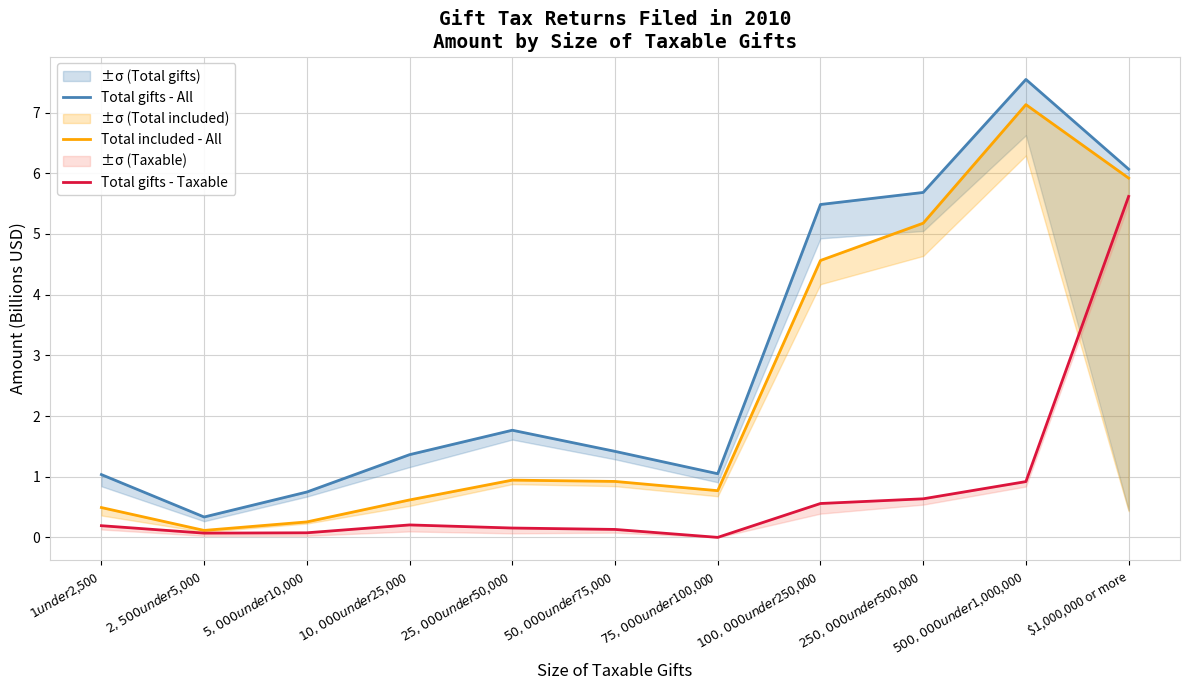

Which series has the widest spread of values?

Total gifts - All